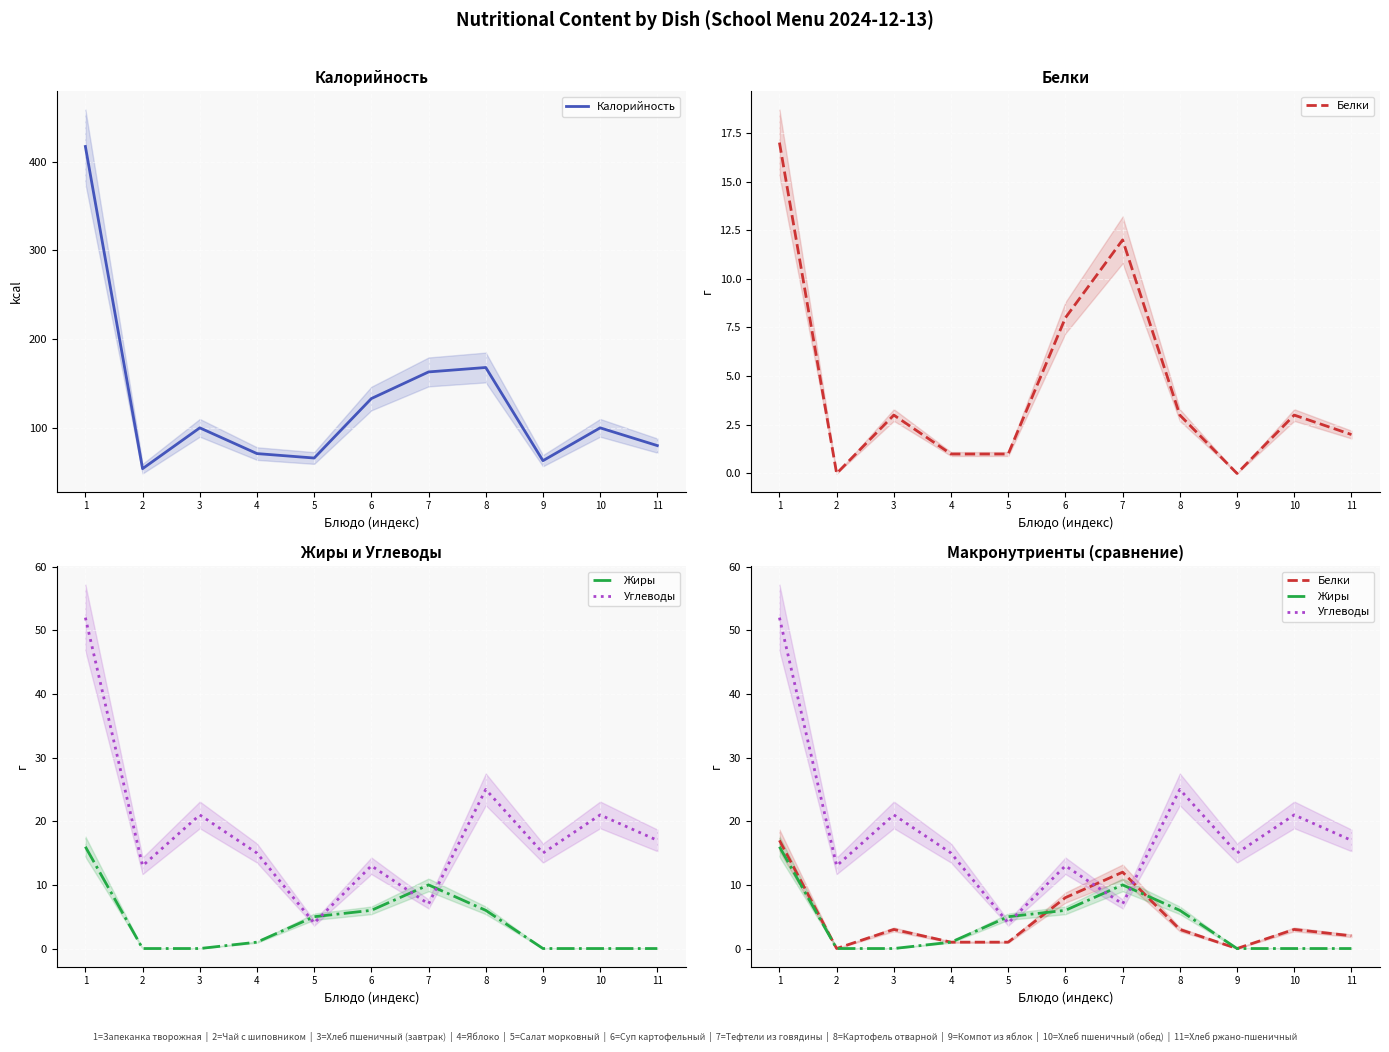

Where is Калорийность nearest to the value 235?

8